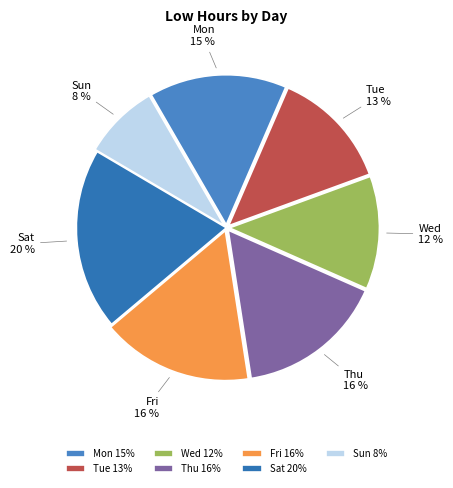

The Mon slice represents 15% of the pie. True or false?

True